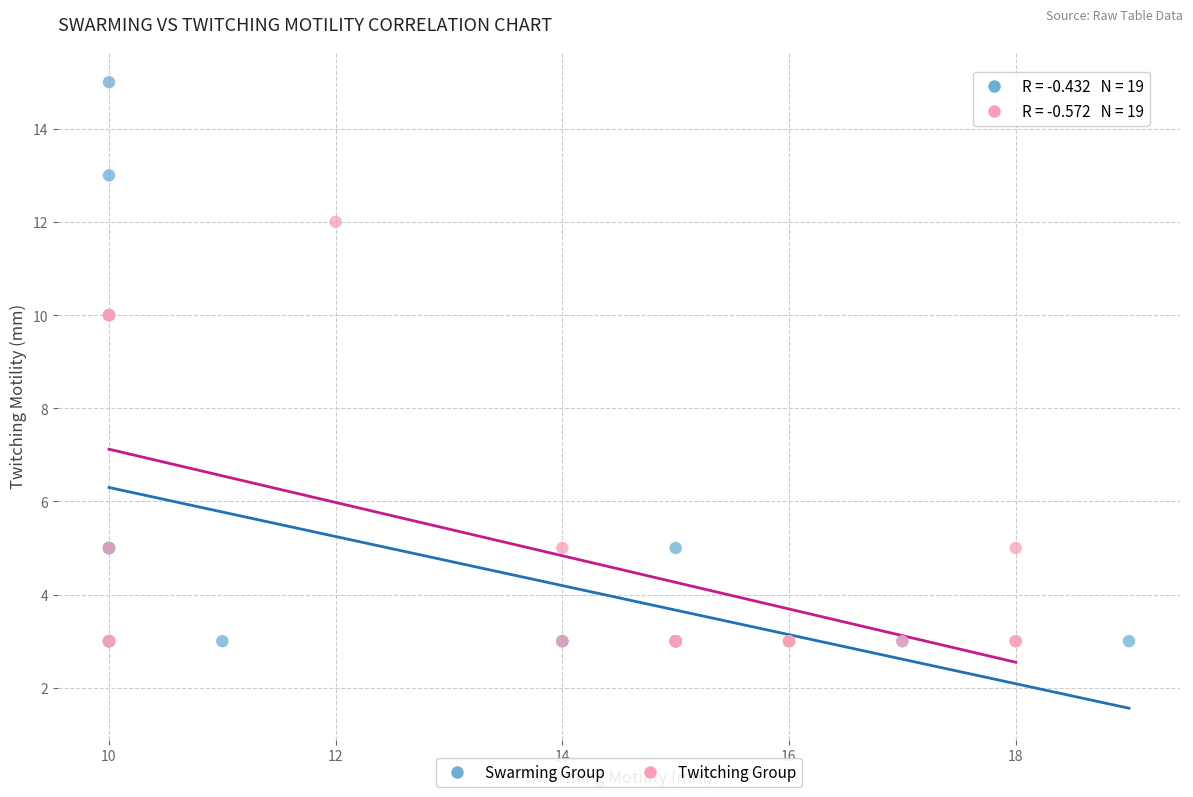

Which series has the largest Y range (max minus min)?

Swarming Group